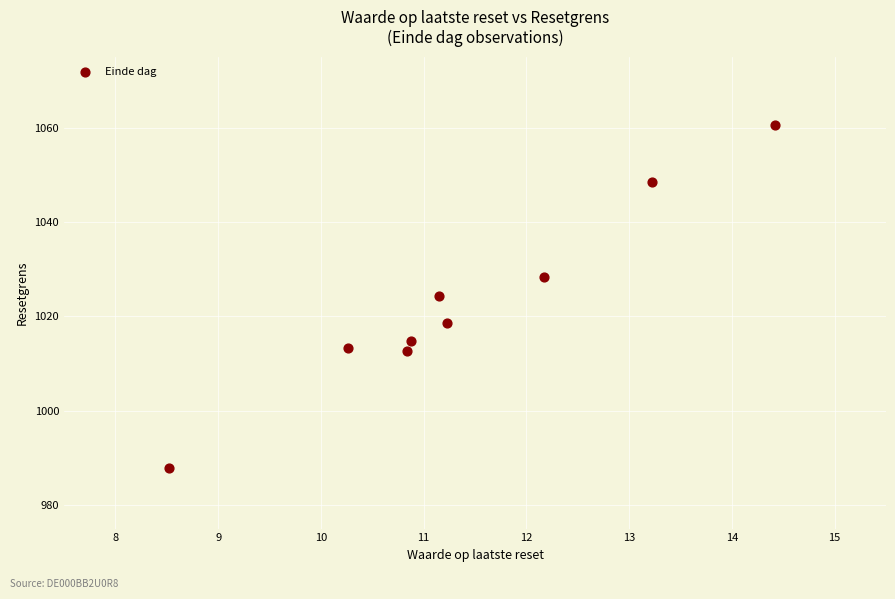

What is the average X value?

11.4